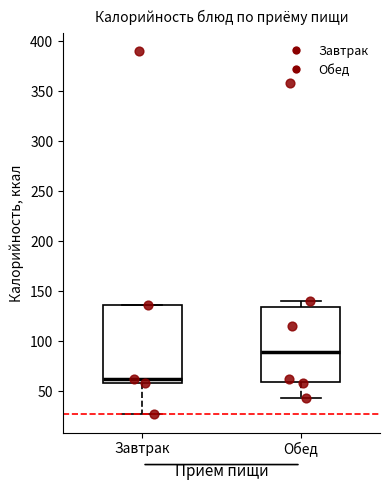

Reading left to right, read every box against the y-axis: the position of its median line, the range the box covers, and the ends of its whiskers. The values are not printed on the chart, so give them approximately, as read against the axis.

Завтрак: median 60 (just above the box's lower edge), box 60 to 135, whiskers 25 to 135
Обед: median 90, box 60 to 135, whiskers 45 to 140